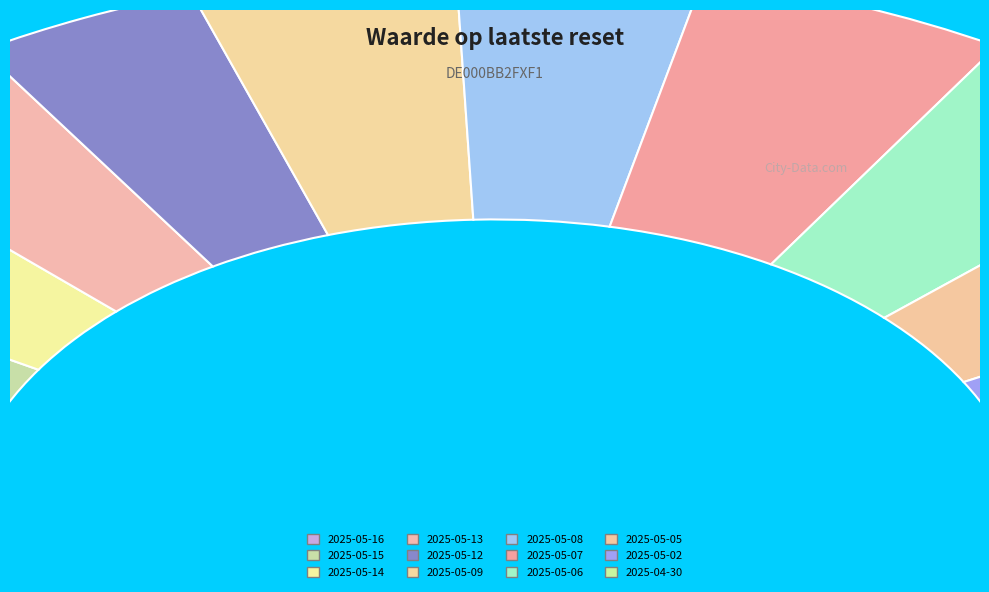

Combined, do 2025-05-16 and 2025-05-13 account for over 50%?

No